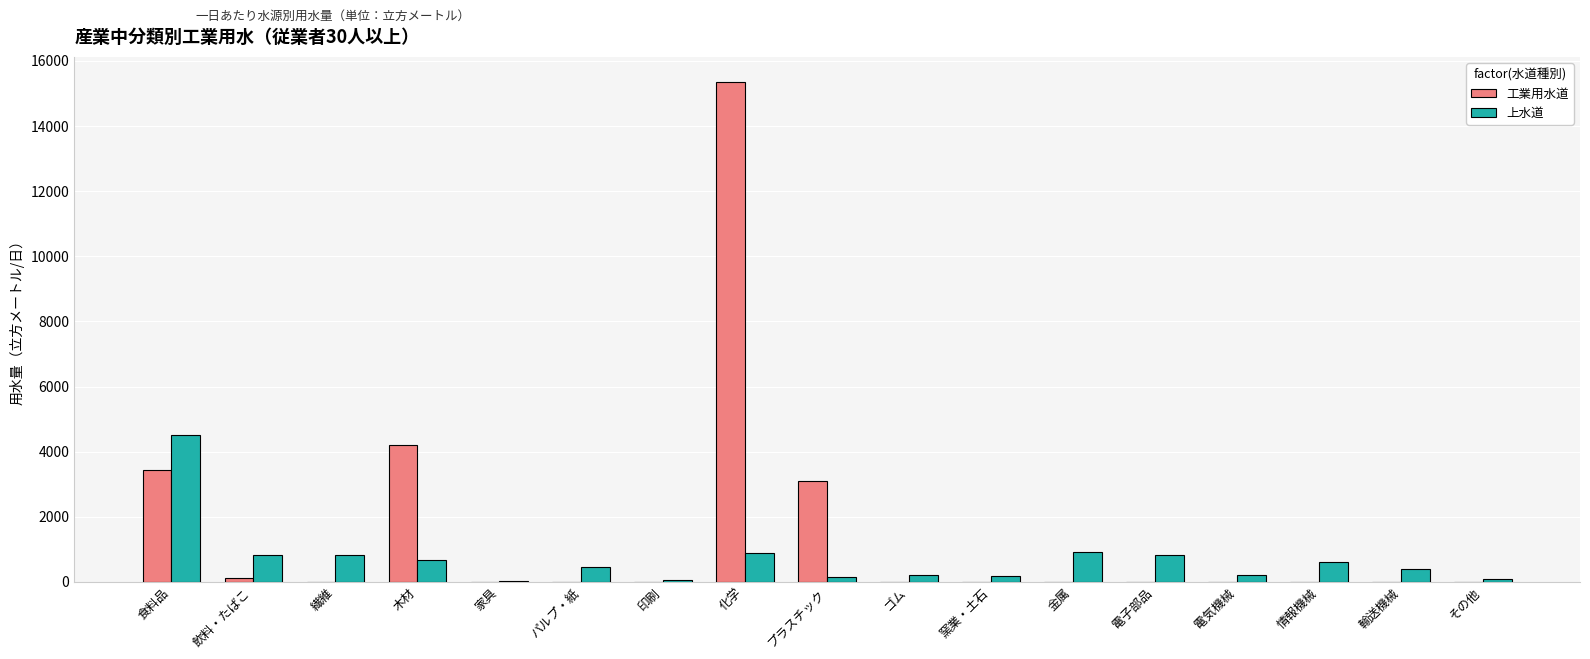

What is the maximum value for 上水道?

4525